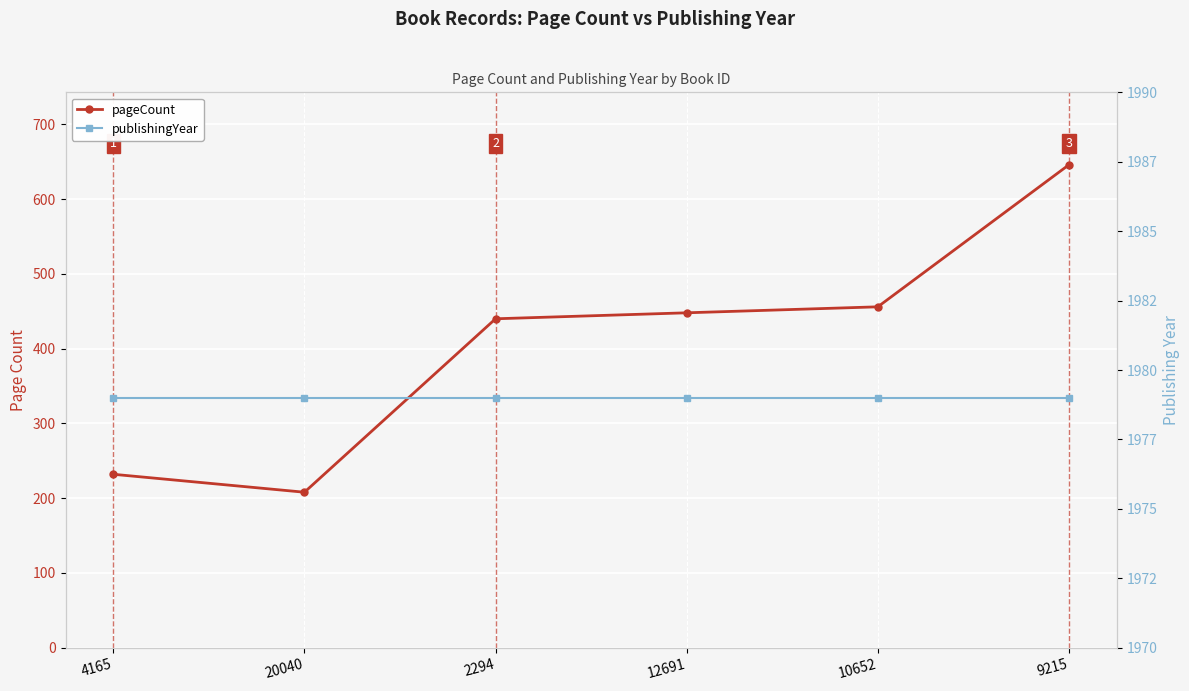

What is the average value of the pageCount series?

405